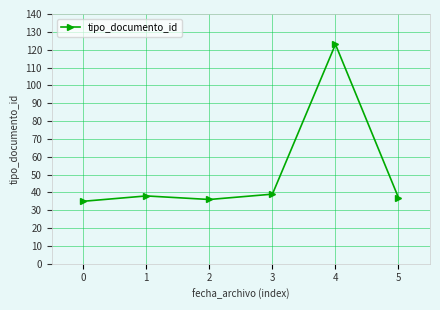

True or false: the data has more than 0 interior local peaks.

True